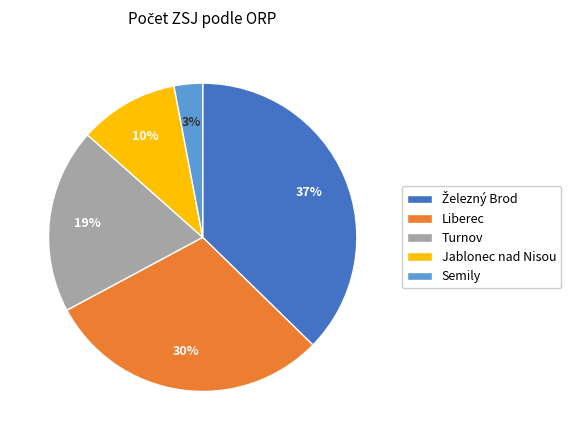

To the nearest percent, what is the average slice percentage?

20%